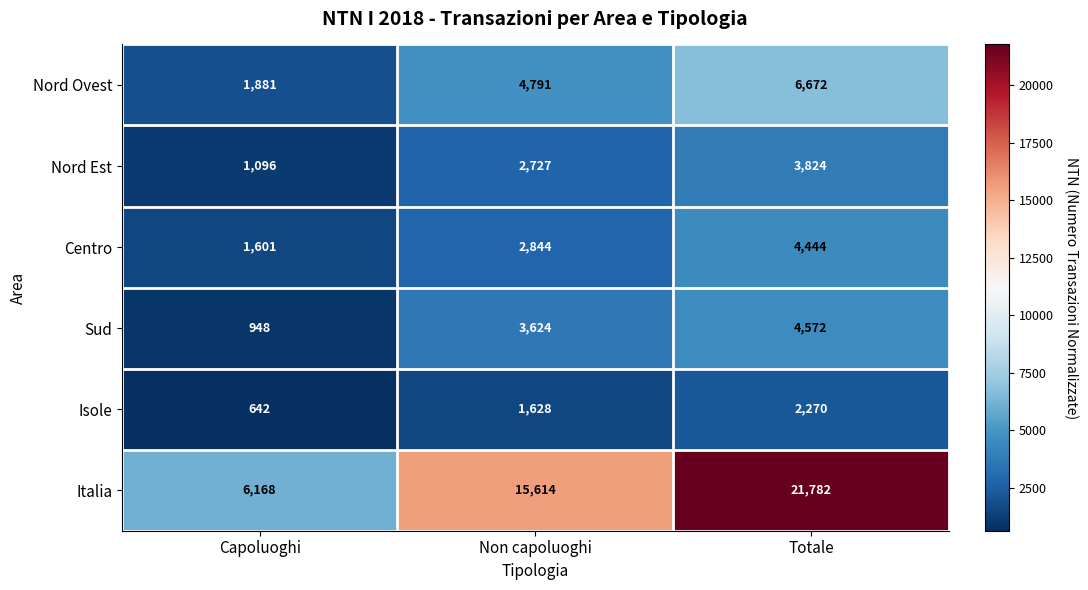

Count the Italia values in the range 6168 to 21782.

3